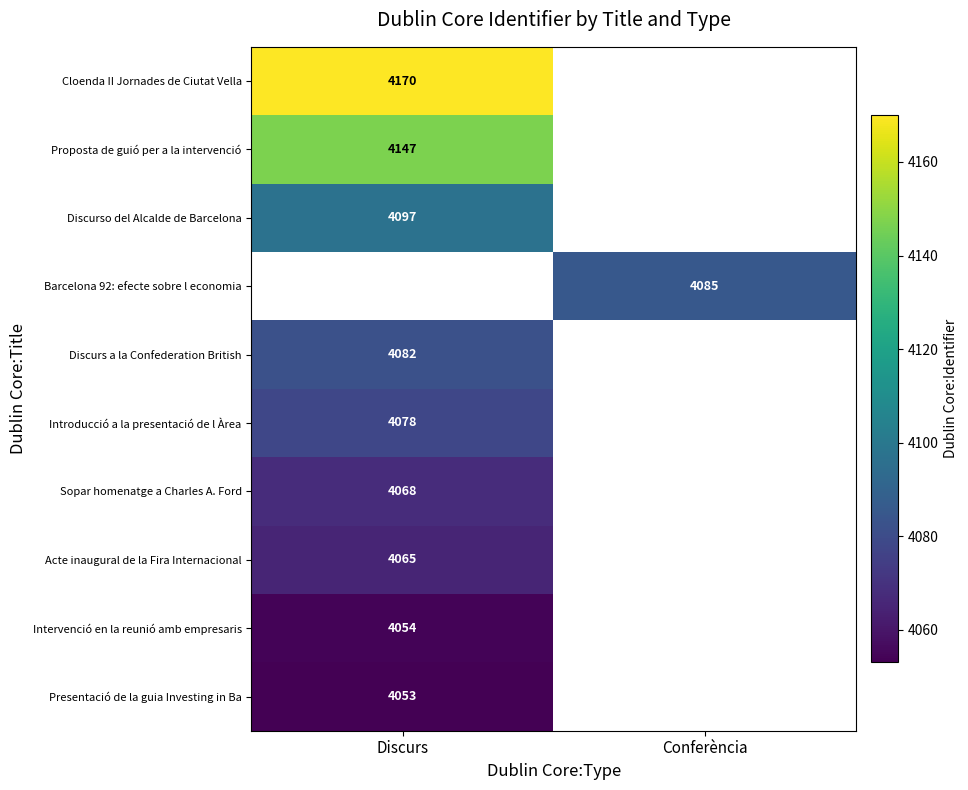

True or false: Presentació de la guia Investing in Ba has a value of 4053 at Discurs.

True